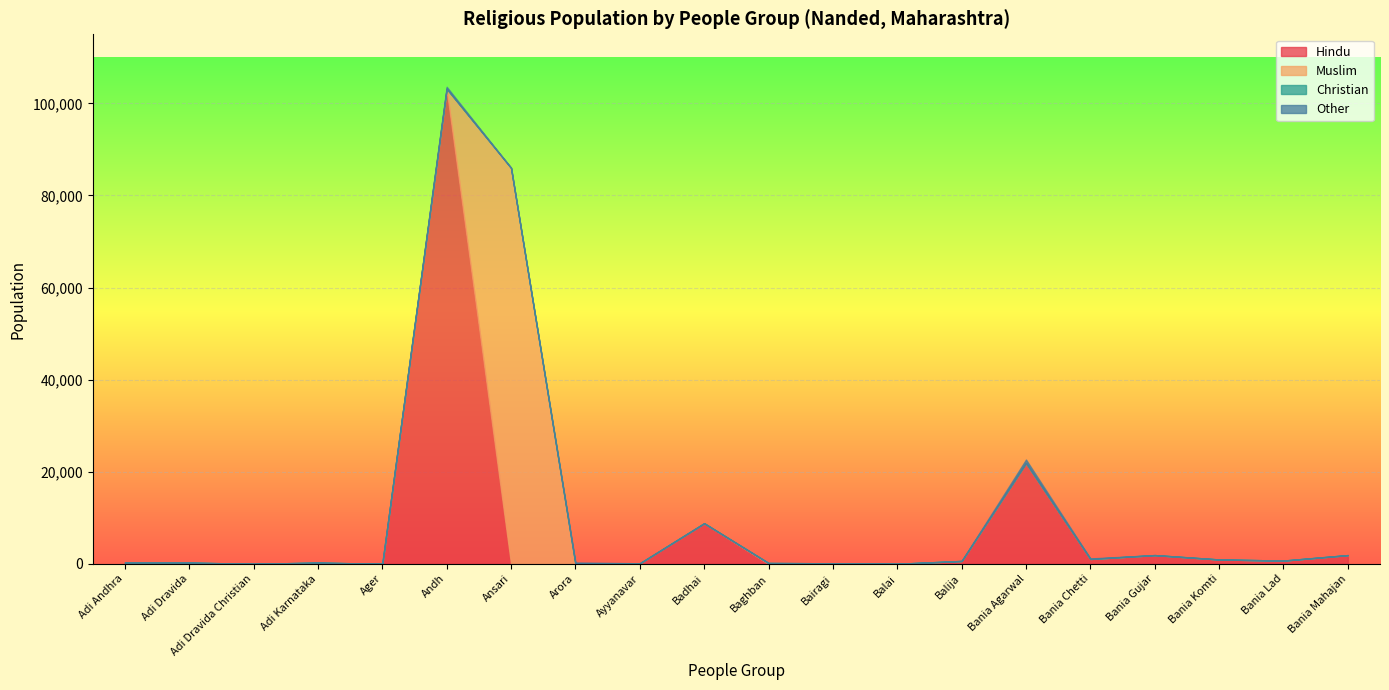

What is the difference between the highest and lowest values at Badhai?

8820